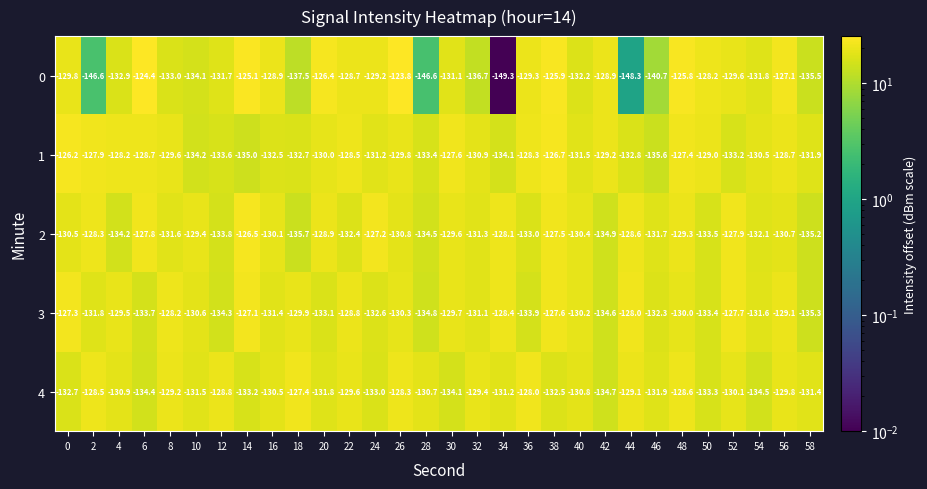

Which category has the lowest value across all series?

34